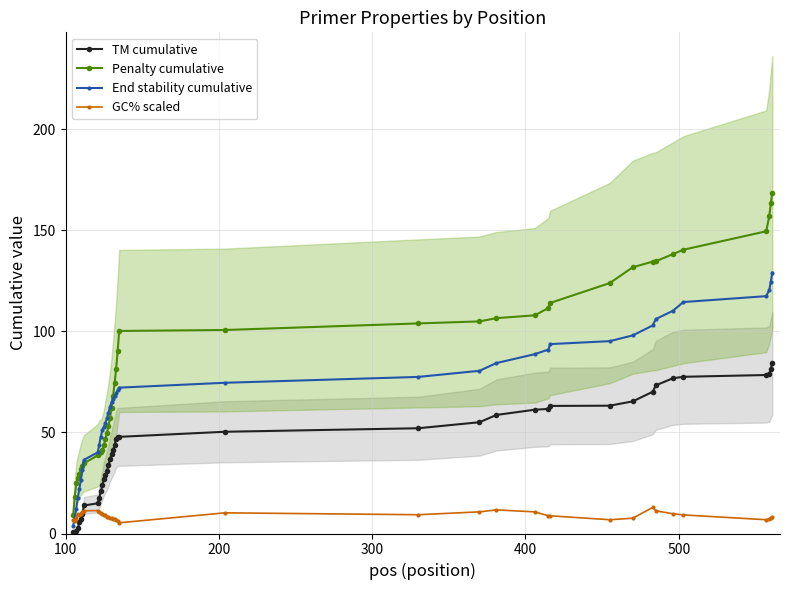

True or false: TM cumulative and Penalty cumulative cross at least once.

False